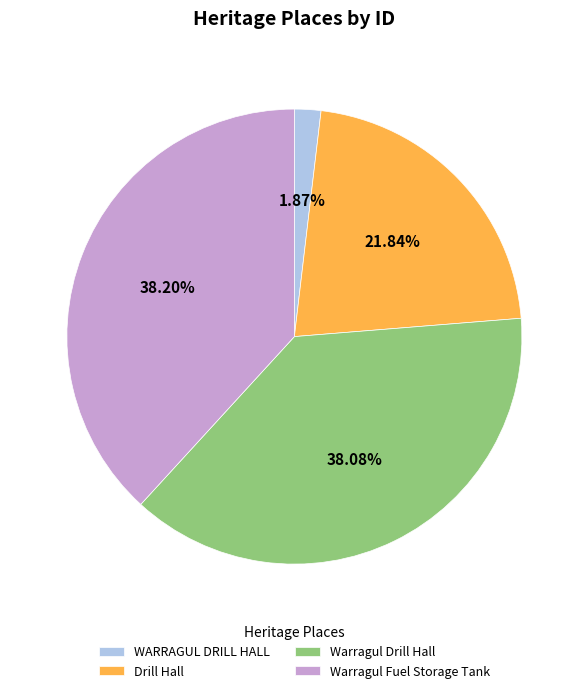

Which has a higher value, WARRAGUL DRILL HALL or Warragul Fuel Storage Tank?

Warragul Fuel Storage Tank